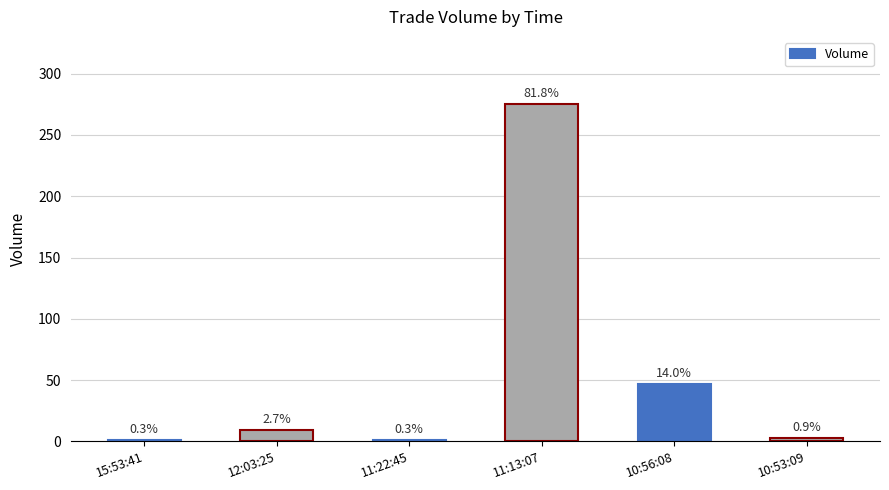

True or false: the data shows 2 at 11:22:45.

False